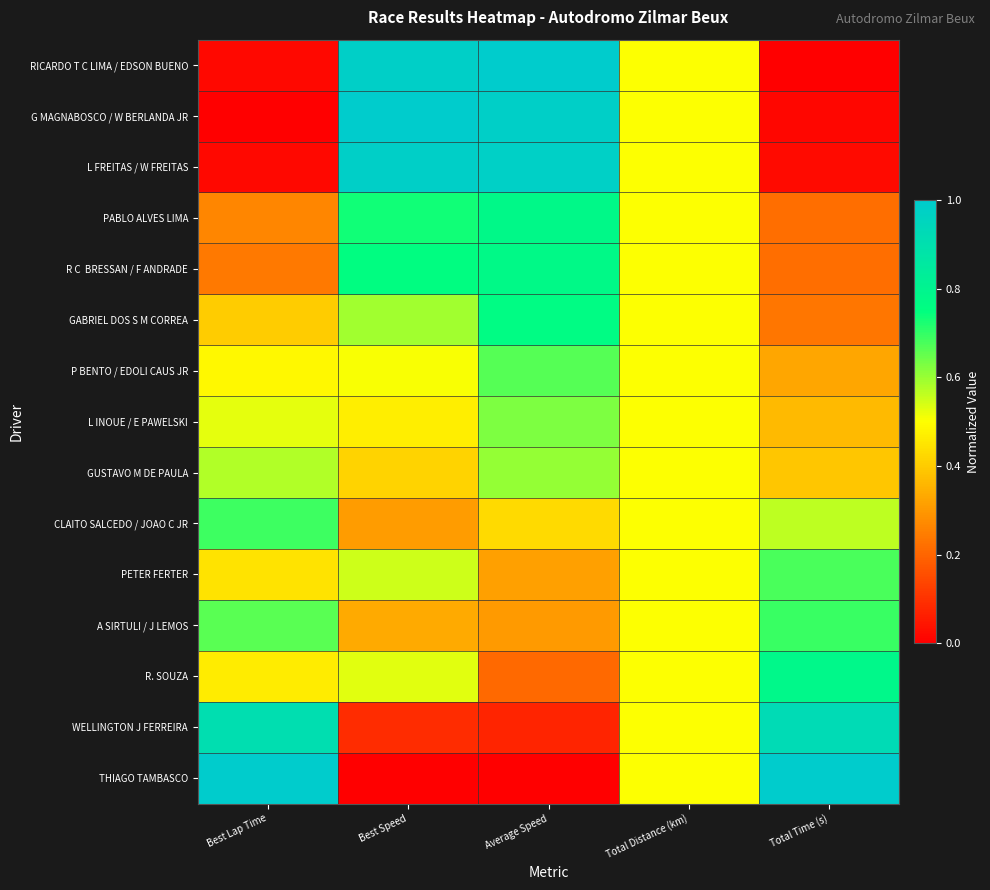

Between Average Speed and Total Time (s), which is larger?

Average Speed